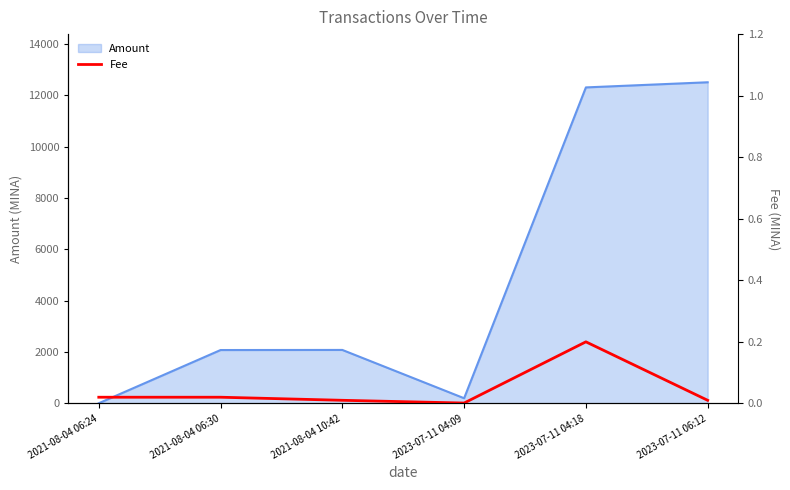

At which category does the data reach its first local valley?

2023-07-11 04:09